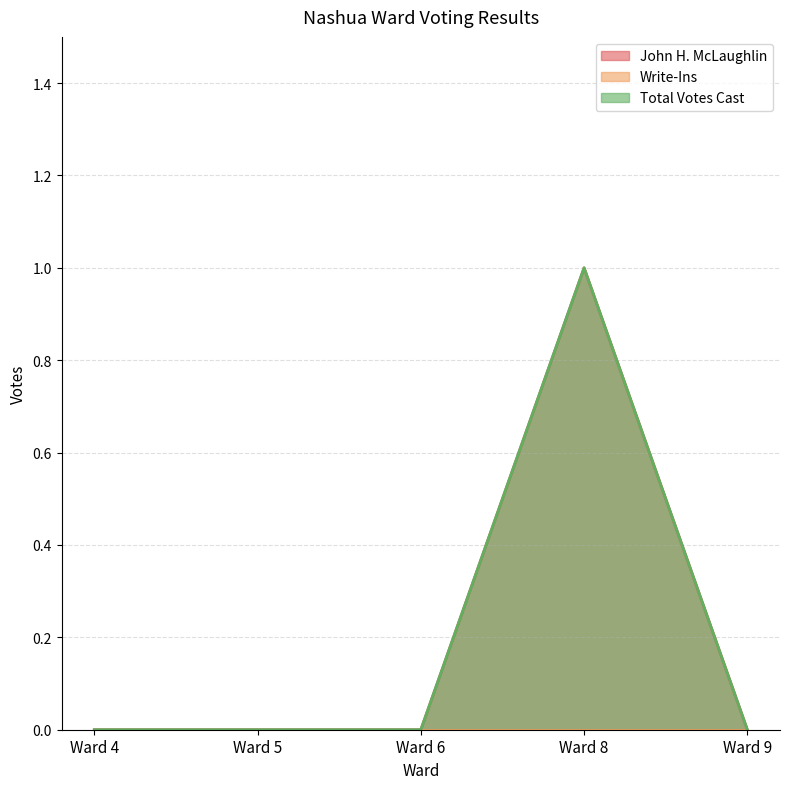

Is it true that Total Votes Cast equals 0 at Ward 4?

True